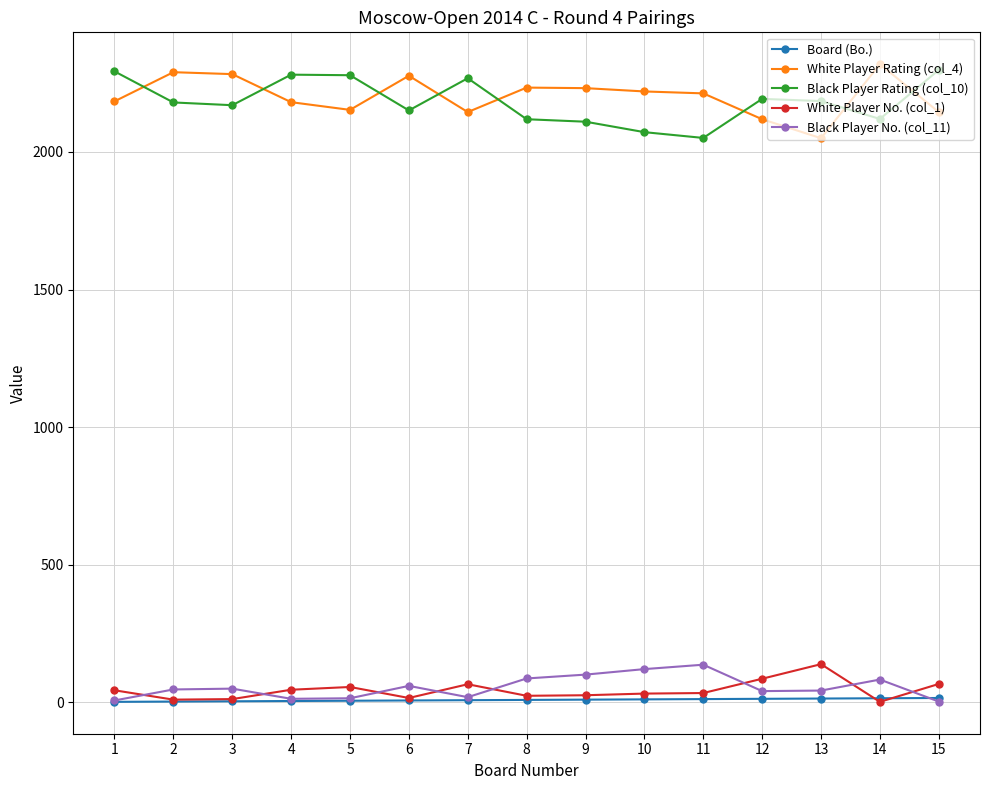

Is the value of Board (Bo.) at 6 greater than the value of White Player Rating (col_4) at 13?

No